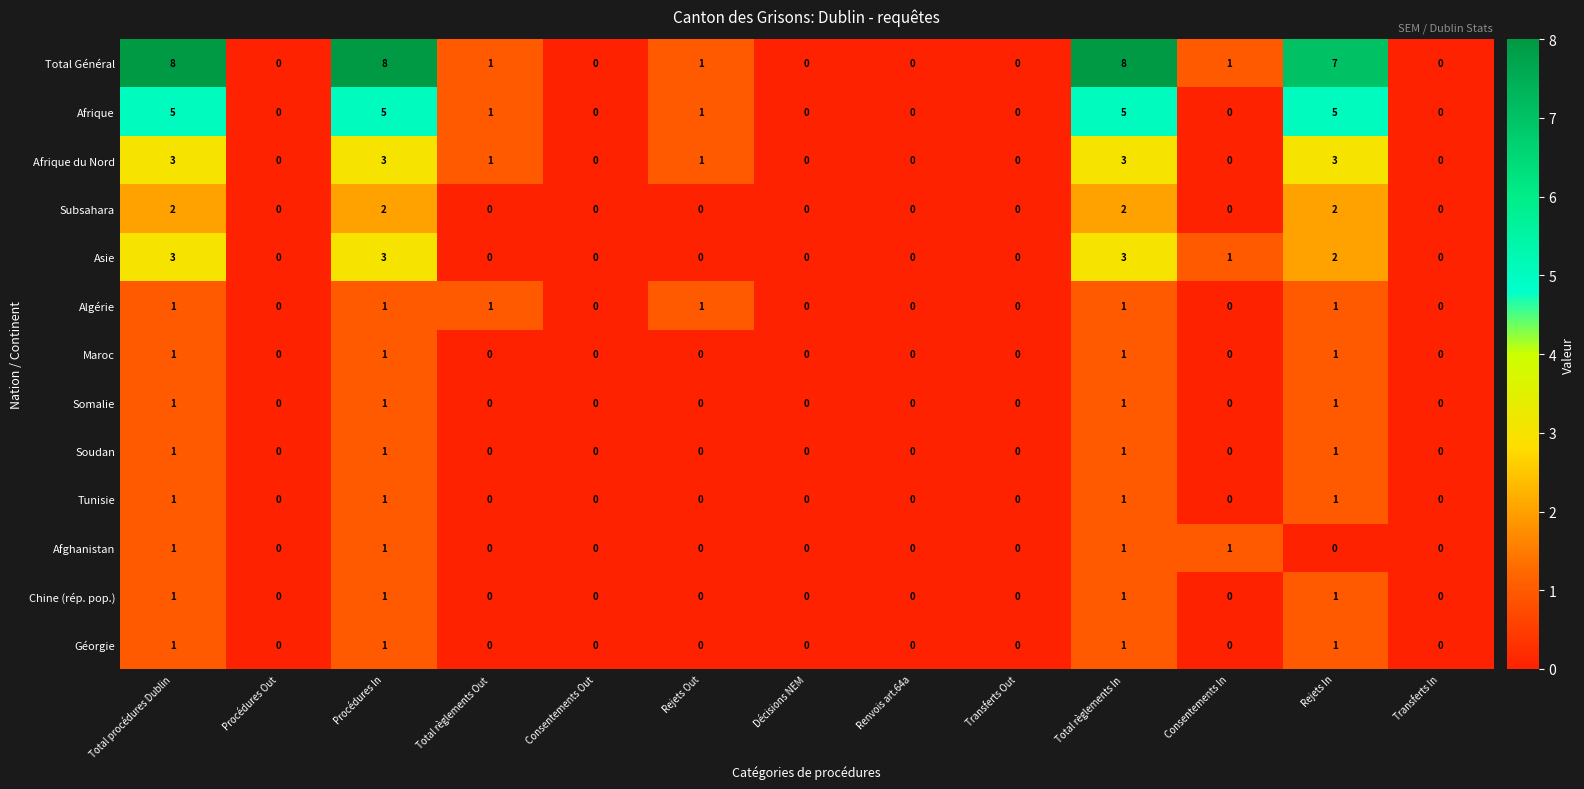

How many positive values does the Maroc series have?

4